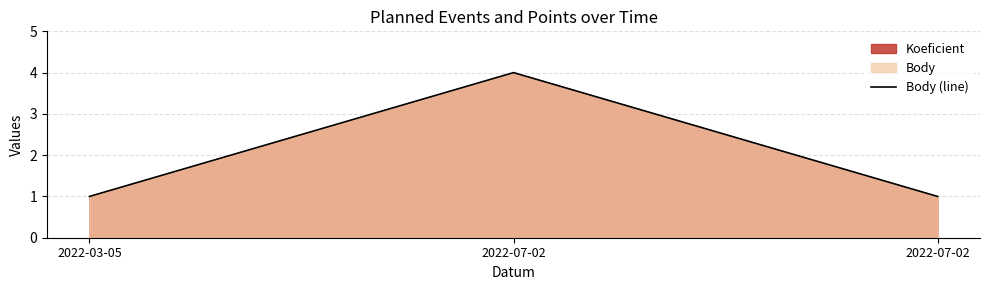

What is the value of the 1st point from the left?

1